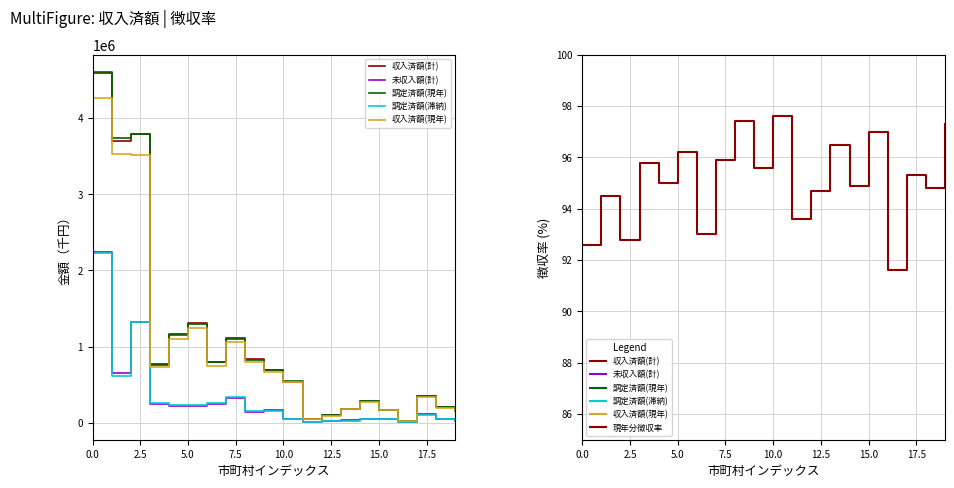

How many values in the 調定済額(滞納) series exceed 148785?

9